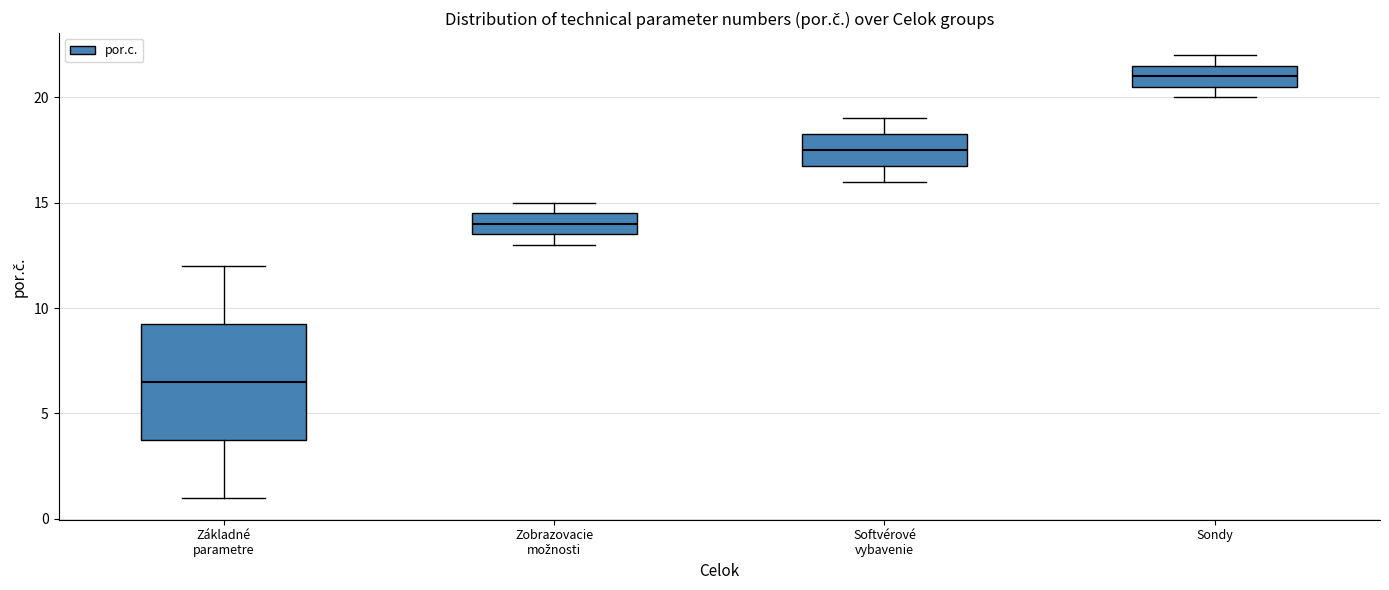

Reading left to right, transcribe this box plot: for each box, give where its median line is, the range the box spans, and where its two whiskers end, as read against the y-axis. The values are not printed on the chart, so give them approximately, as read against the axis.

Základné parametre: median 6.5, box 4.0 to 9.5, whiskers 1.0 to 12.0
Zobrazovacie možnosti: median 14.0, box 13.5 to 14.5, whiskers 13.0 to 15.0
Softvérové vybavenie: median 17.5, box 17.0 to 18.5, whiskers 16.0 to 19.0
Sondy: median 21.0, box 20.5 to 21.5, whiskers 20.0 to 22.0